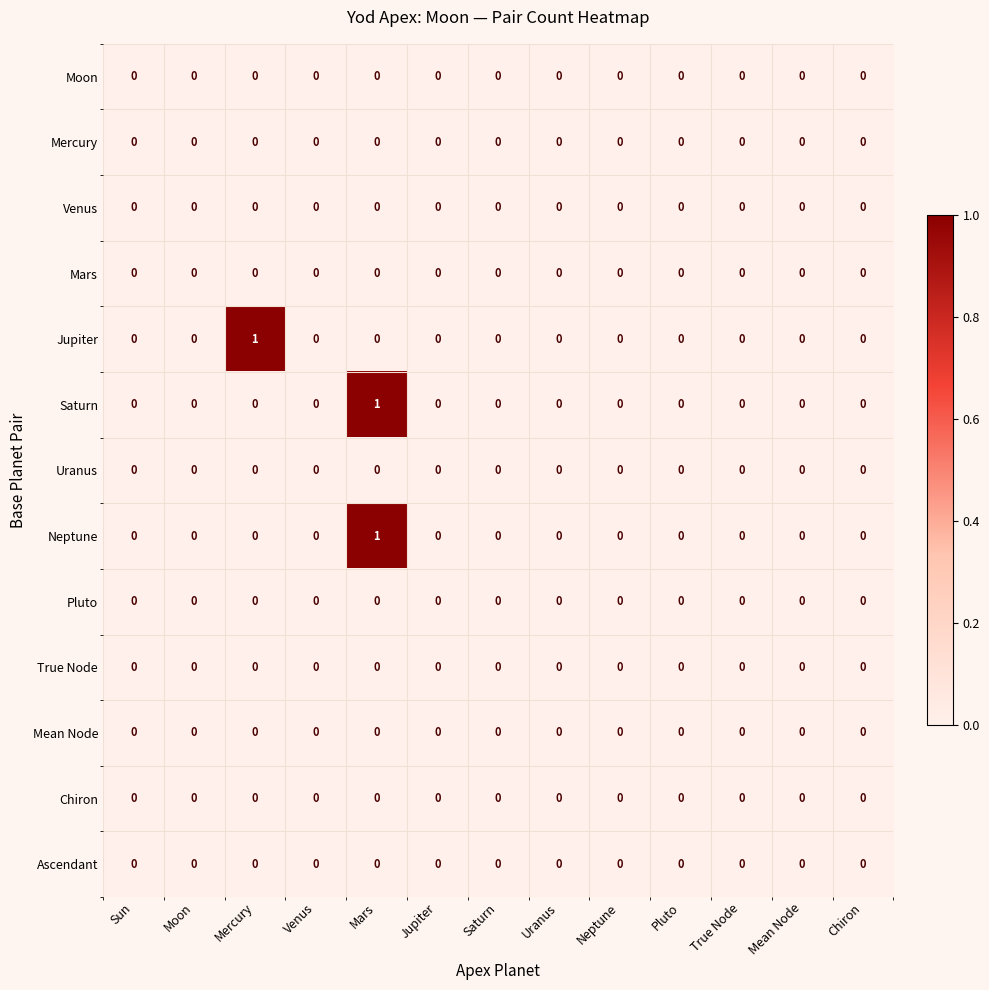

True or false: Ascendant has a value of 0 at Mercury.

True